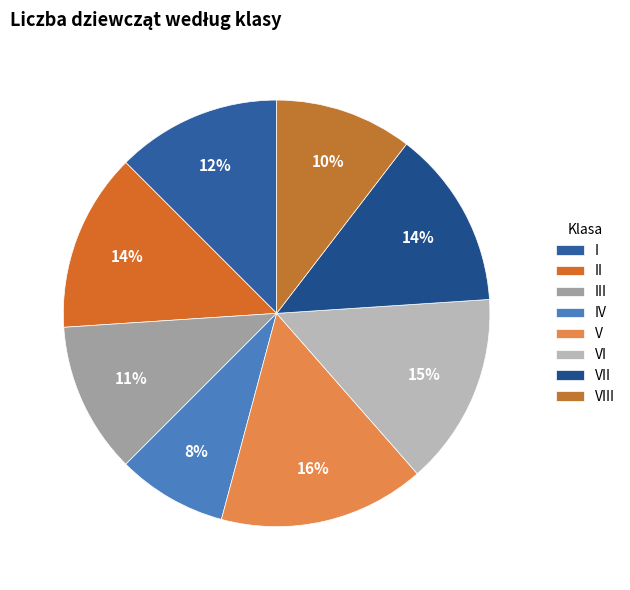

Does any single category account for the majority?

No